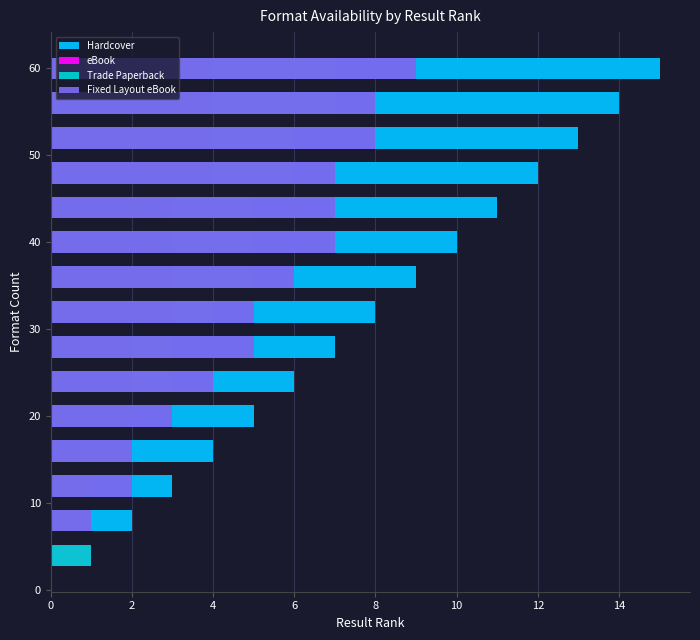

How many values in the Trade Paperback series exceed 4?

7